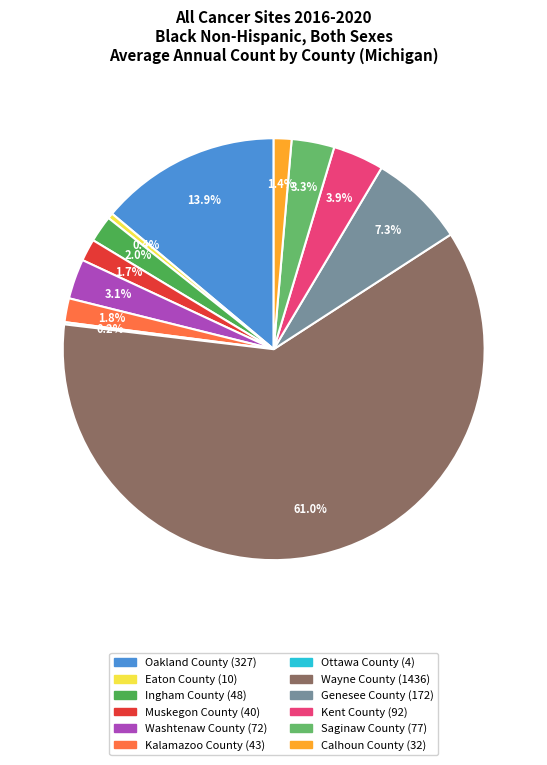

To the nearest percent, what is the combined percentage of Wayne County and Kalamazoo County?

63%